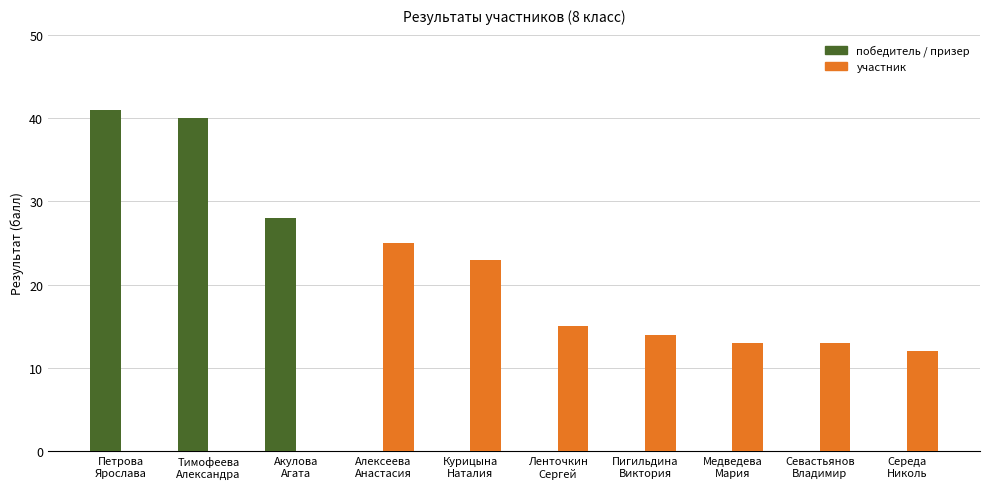

Reading left to right, transcribe all the data shown in this chart.

победитель / призер: Петрова
Ярослава=41	Тимофеева
Александра=40	Акулова
Агата=28	Алексеева
Анастасия=0	Курицына
Наталия=0	Ленточкин
Сергей=0	Пигильдина
Виктория=0	Медведева
Мария=0	Севастьянов
Владимир=0	Середа
Николь=0
участник: Петрова
Ярослава=0	Тимофеева
Александра=0	Акулова
Агата=0	Алексеева
Анастасия=25	Курицына
Наталия=23	Ленточкин
Сергей=15	Пигильдина
Виктория=14	Медведева
Мария=13	Севастьянов
Владимир=13	Середа
Николь=12